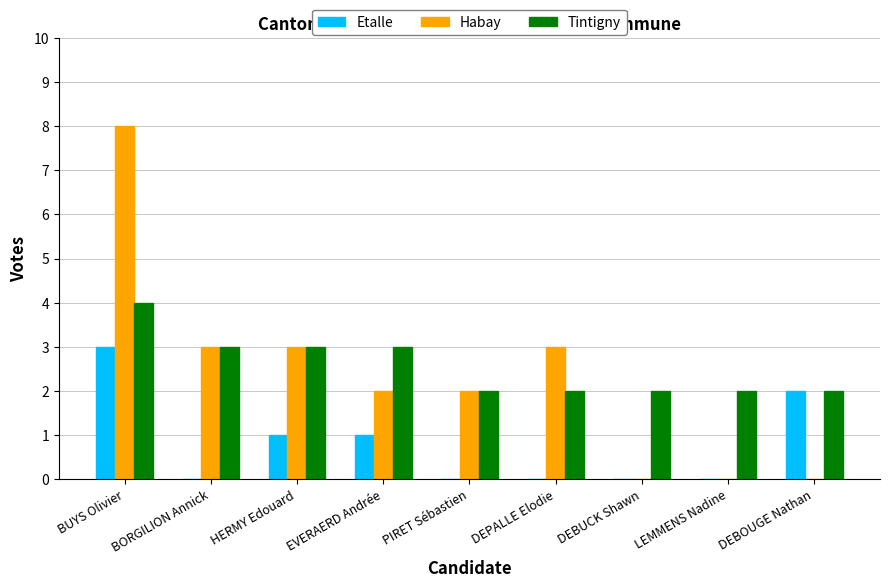

Reading left to right, what are all the values shown in this chart?

Etalle: BUYS Olivier=3	BORGILION Annick=0	HERMY Edouard=1	EVERAERD Andrée=1	PIRET Sébastien=0	DEPALLE Elodie=0	DEBUCK Shawn=0	LEMMENS Nadine=0	DEBOUGE Nathan=2
Habay: BUYS Olivier=8	BORGILION Annick=3	HERMY Edouard=3	EVERAERD Andrée=2	PIRET Sébastien=2	DEPALLE Elodie=3	DEBUCK Shawn=0	LEMMENS Nadine=0	DEBOUGE Nathan=0
Tintigny: BUYS Olivier=4	BORGILION Annick=3	HERMY Edouard=3	EVERAERD Andrée=3	PIRET Sébastien=2	DEPALLE Elodie=2	DEBUCK Shawn=2	LEMMENS Nadine=2	DEBOUGE Nathan=2